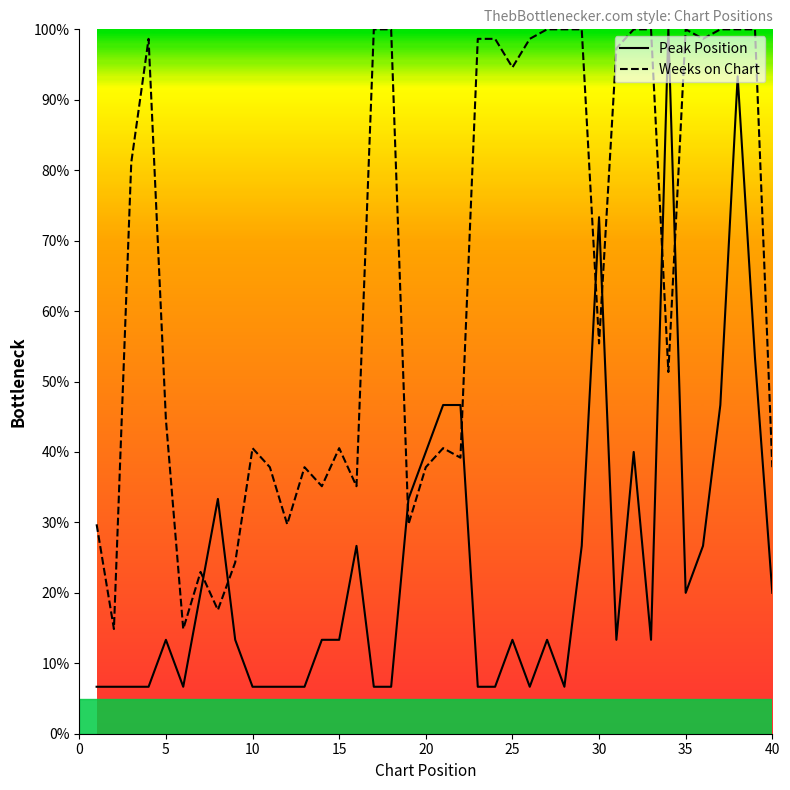

Is this an area chart (filled region under the line)?

No